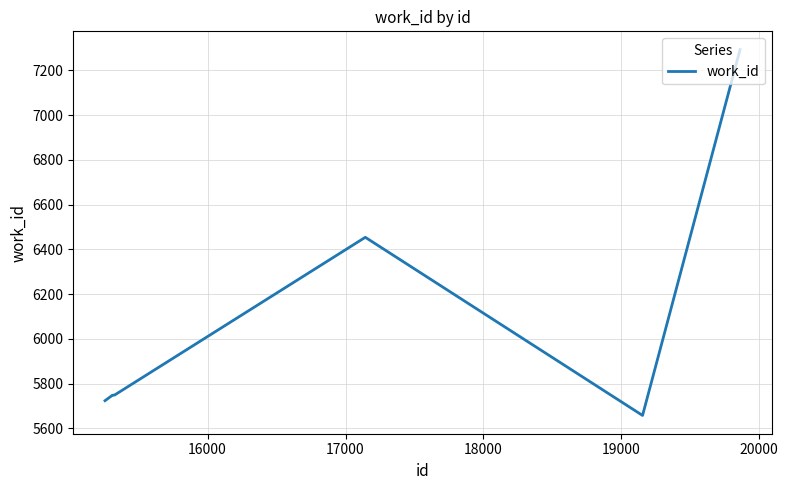

What is the greatest value displayed?

7293